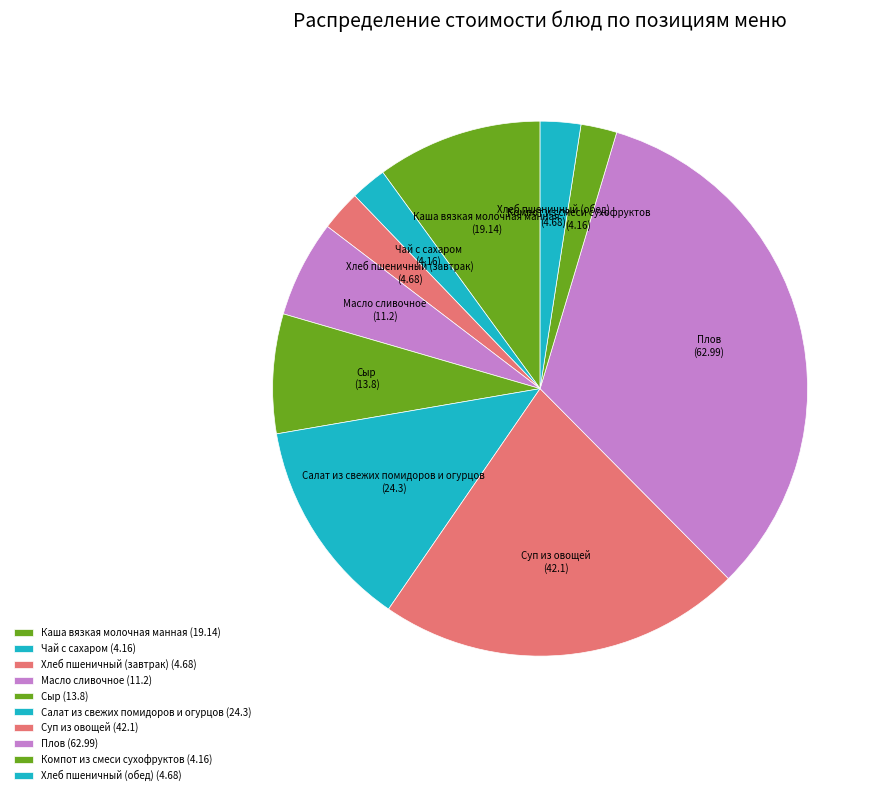

Does Суп из овощей (42.1) account for over 50% of the chart?

No